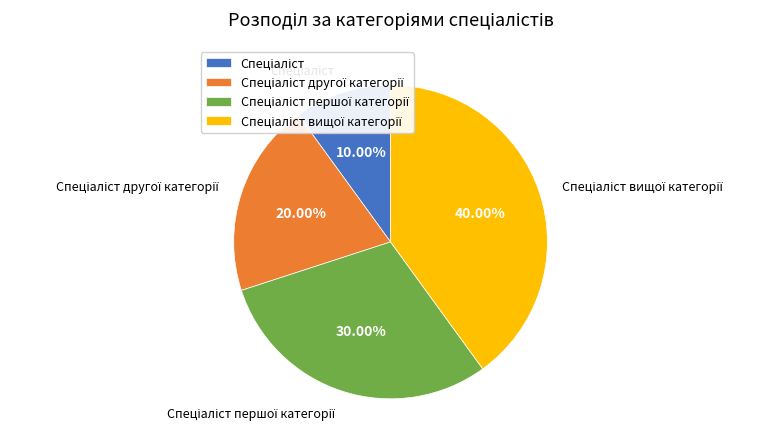

To the nearest percent, what is the difference between the largest and smallest slice percentages?

30%